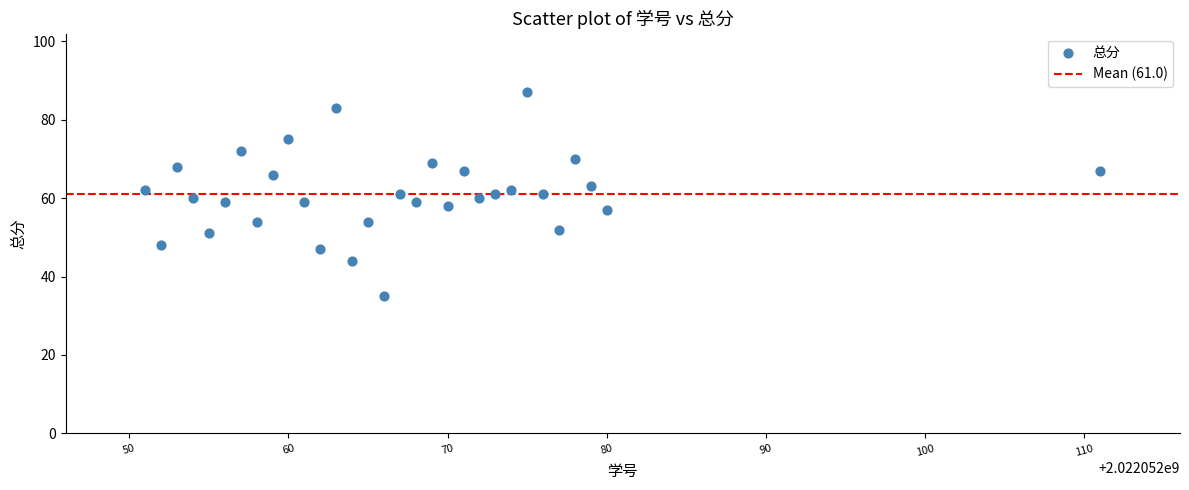

What is the range of Y values (max minus min)?

52